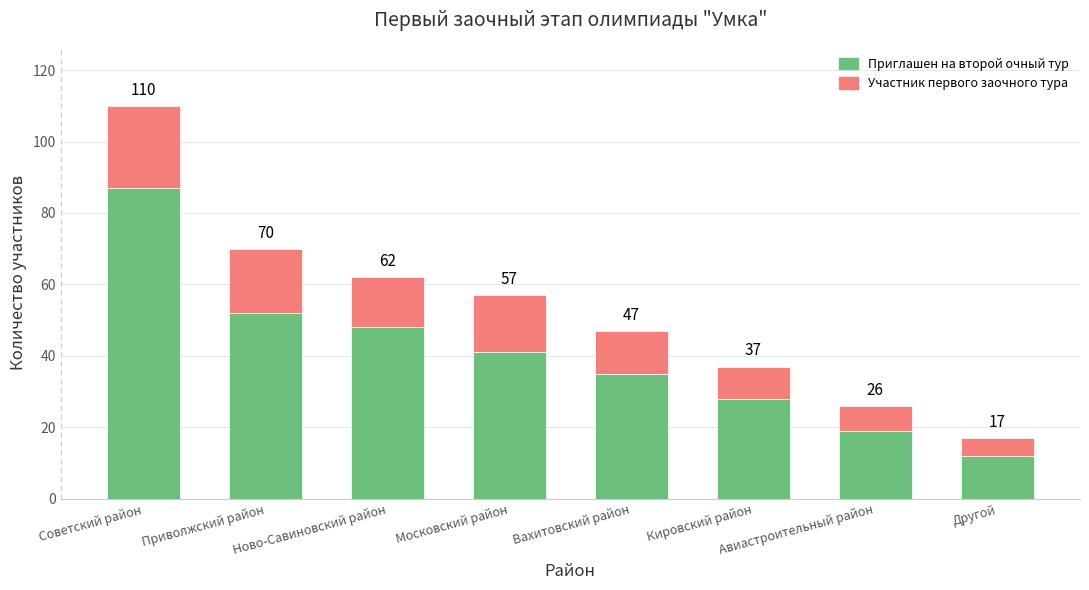

How many bars are there in total?

8